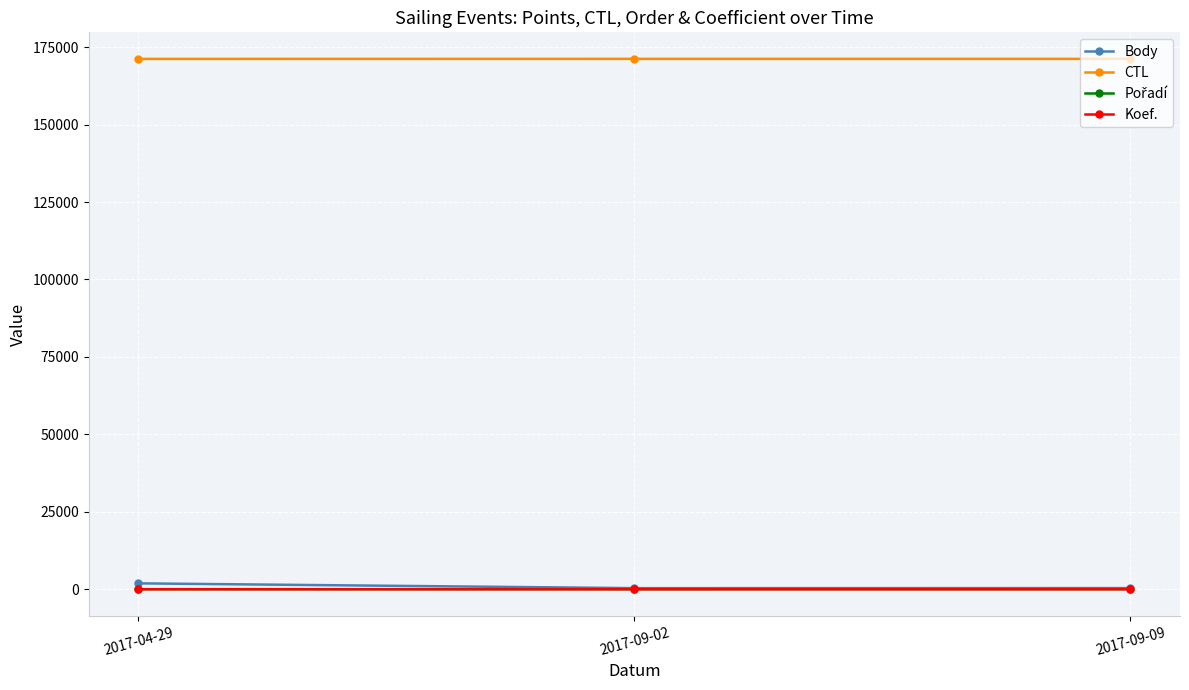

The value of CTL at 2017-09-09 is 263791. True or false?

False